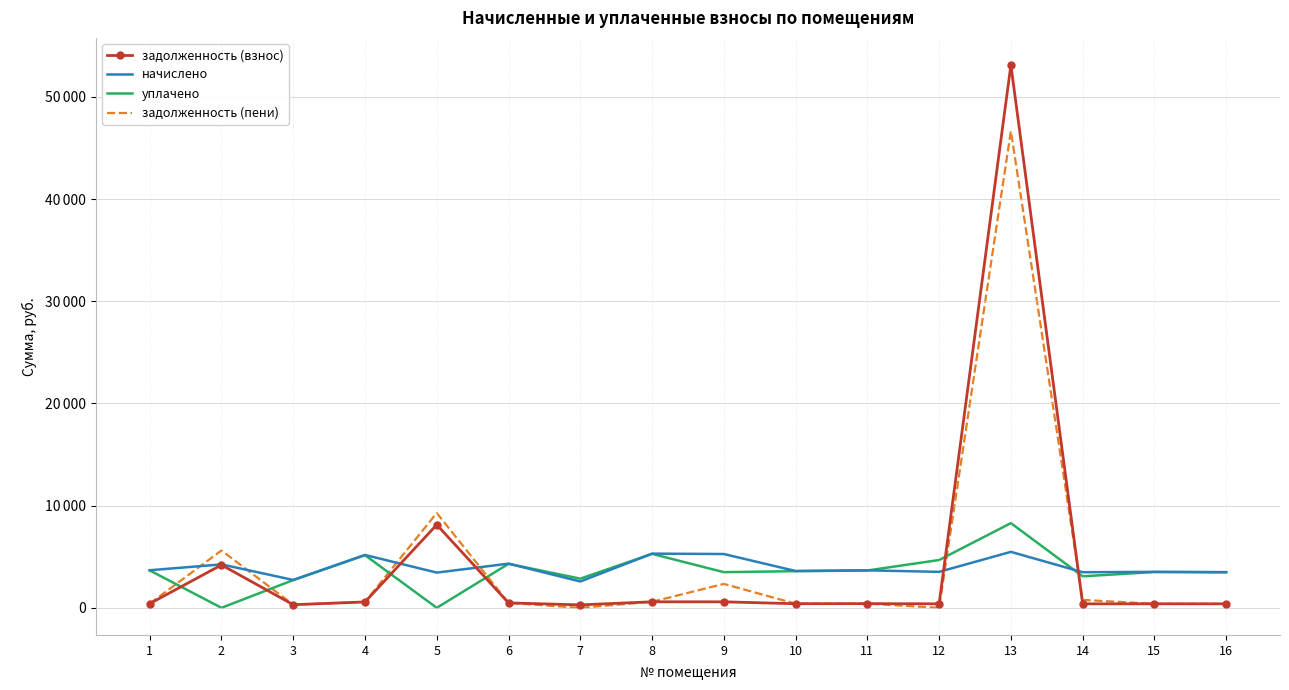

What value does the уплачено series have at 12?

4676.1